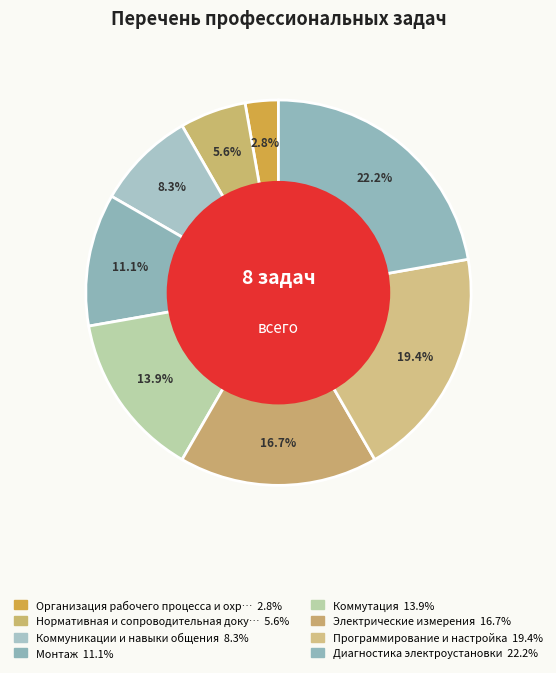

How many segments does this pie chart have?

8